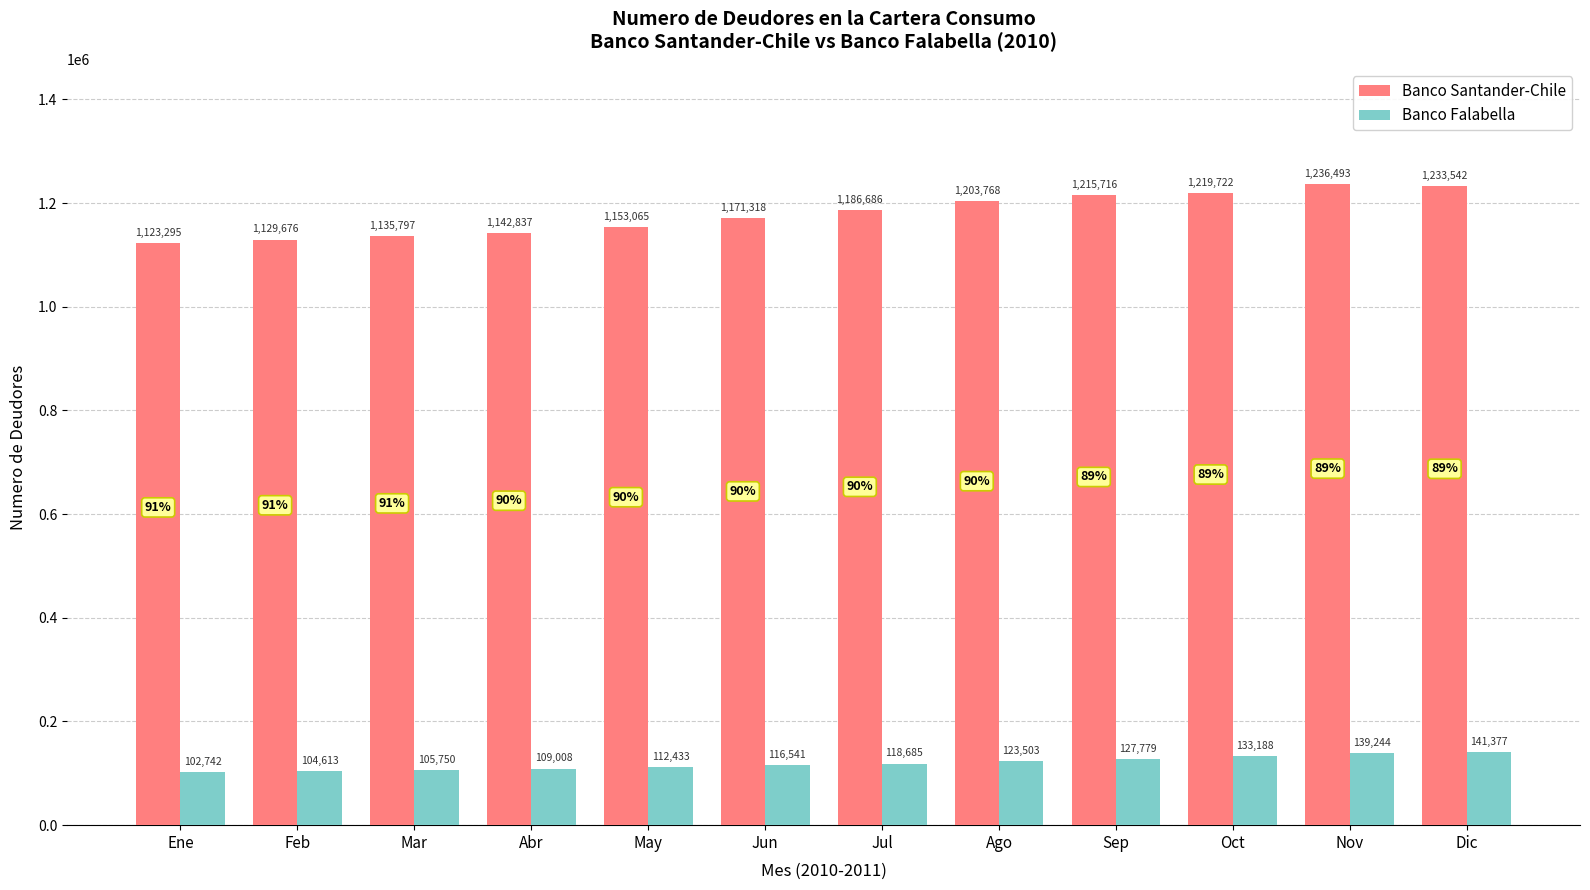

What is the sum of all Banco Falabella values?

1434863